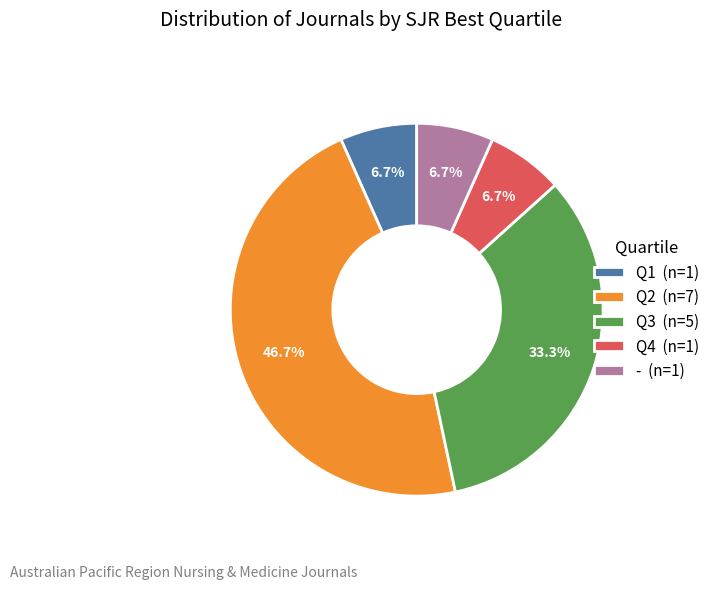

Does - account for over 50% of the chart?

No